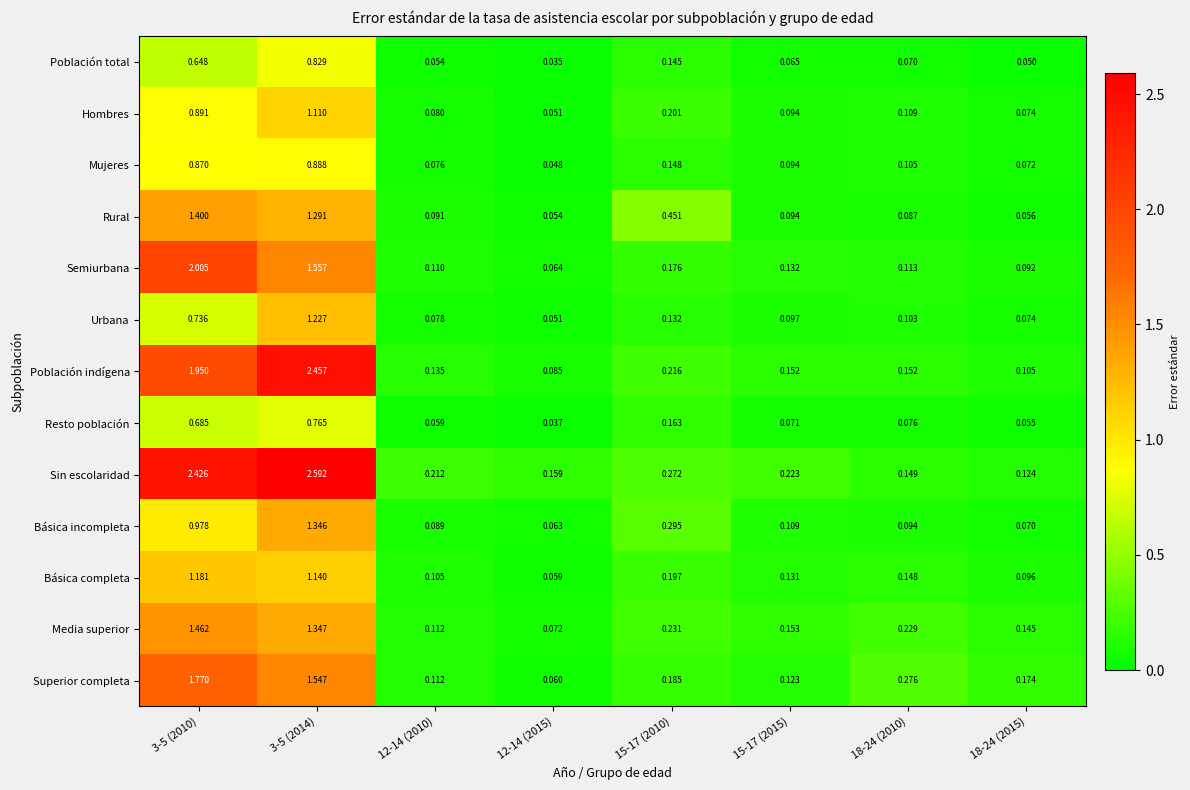

Which series changed the most between 12-14 (2015) and 15-17 (2010)?

Rural